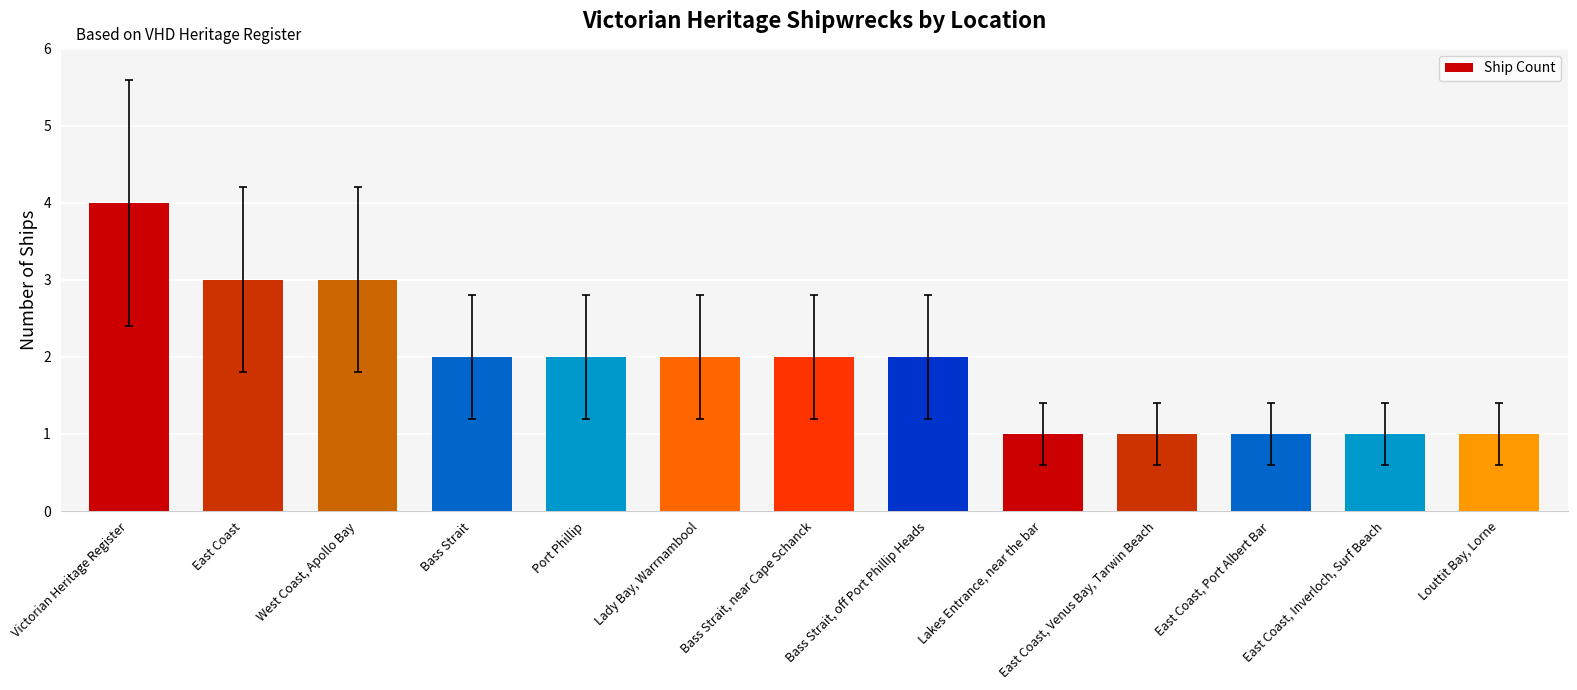

What is the average value?

2